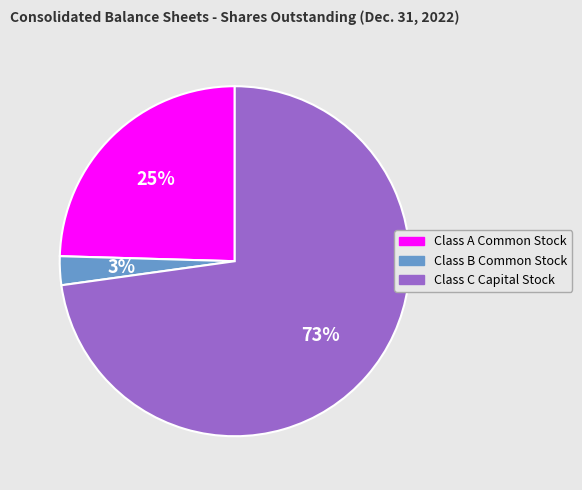

Count the number of slices in the pie.

3